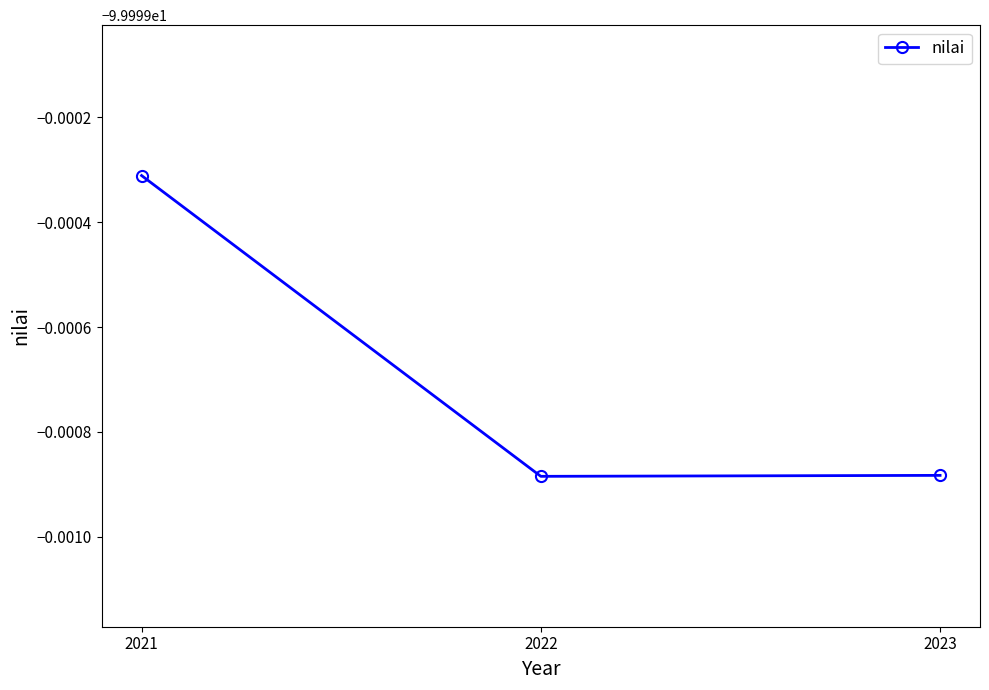

Which has a higher value, 2022 or 2021?

2021